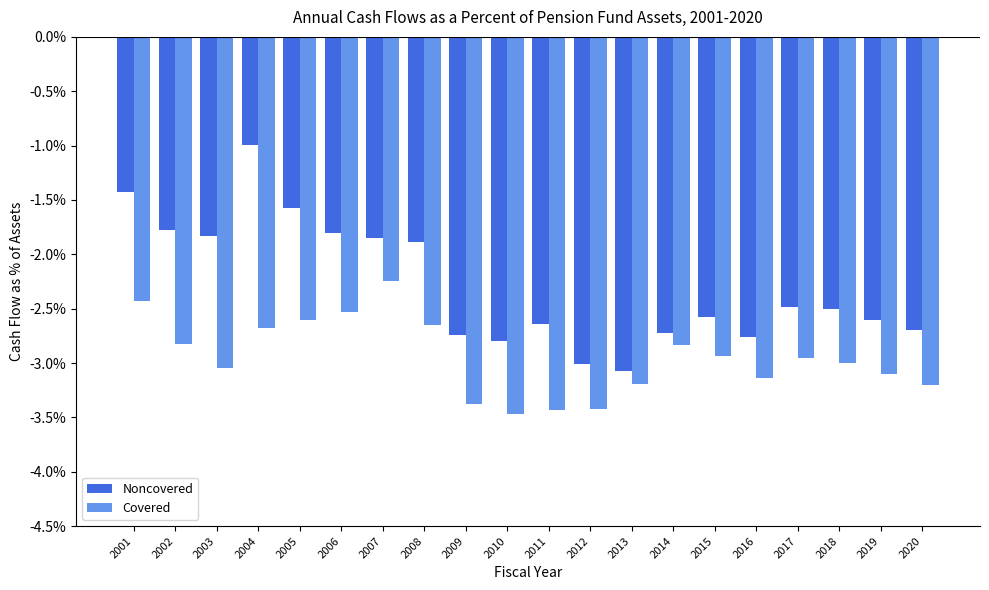

Which series has the largest total across all categories?

Noncovered